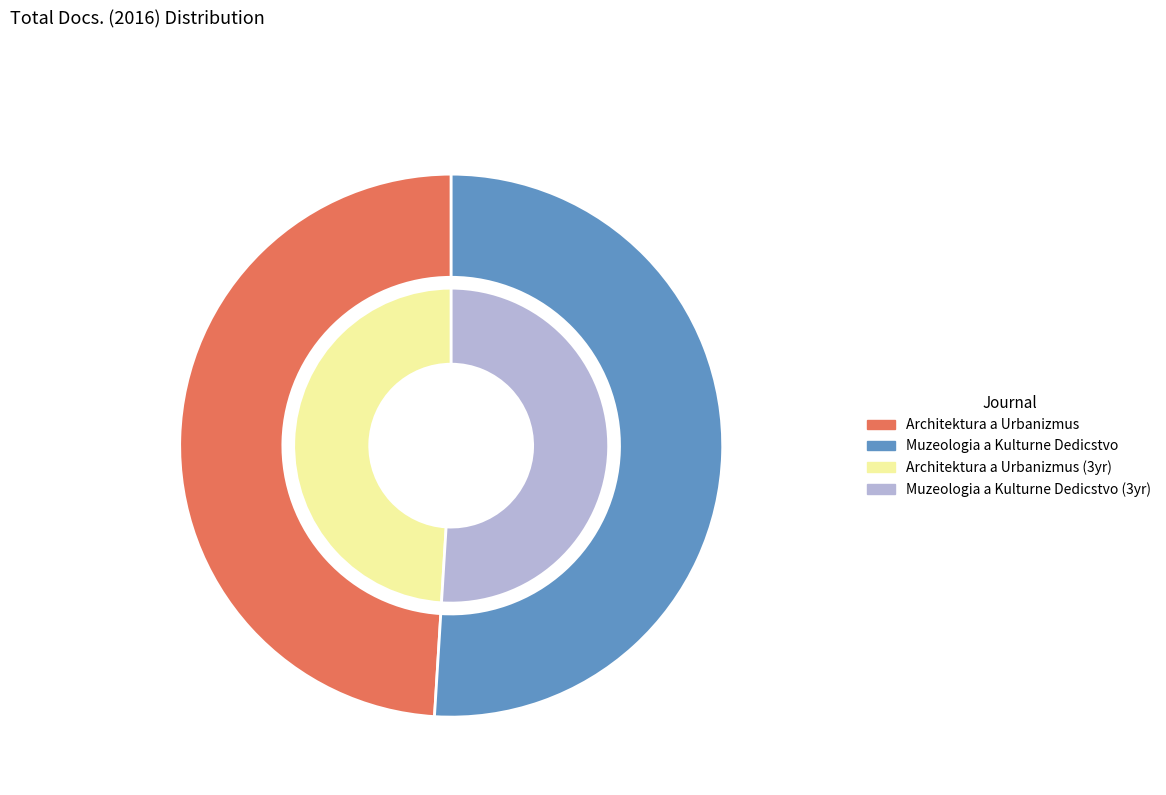

Combined, what portion of the pie is Architektura a Urbanizmus and Muzeologia a Kulturne Dedicstvo?

100.0%